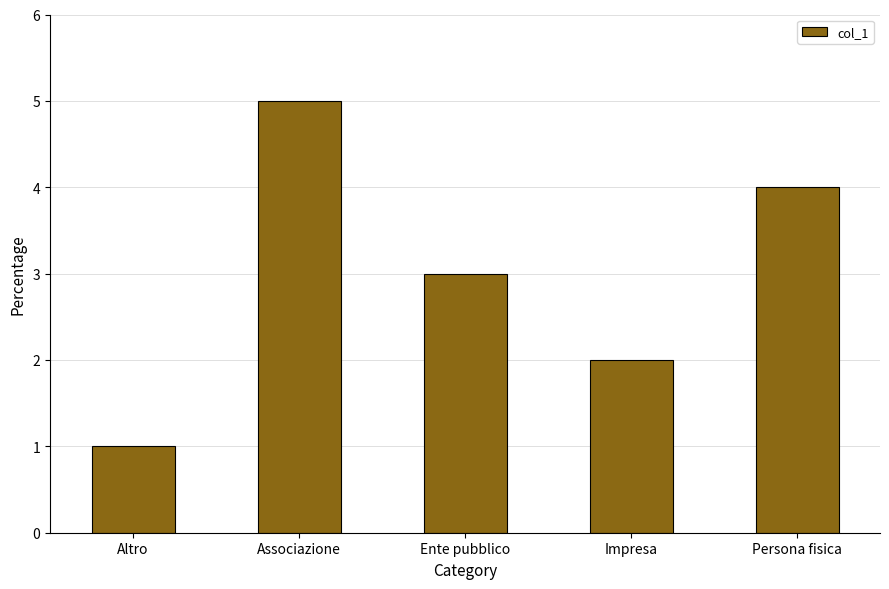

Approximately how many times larger is the value at Ente pubblico compared to Altro?

3.0